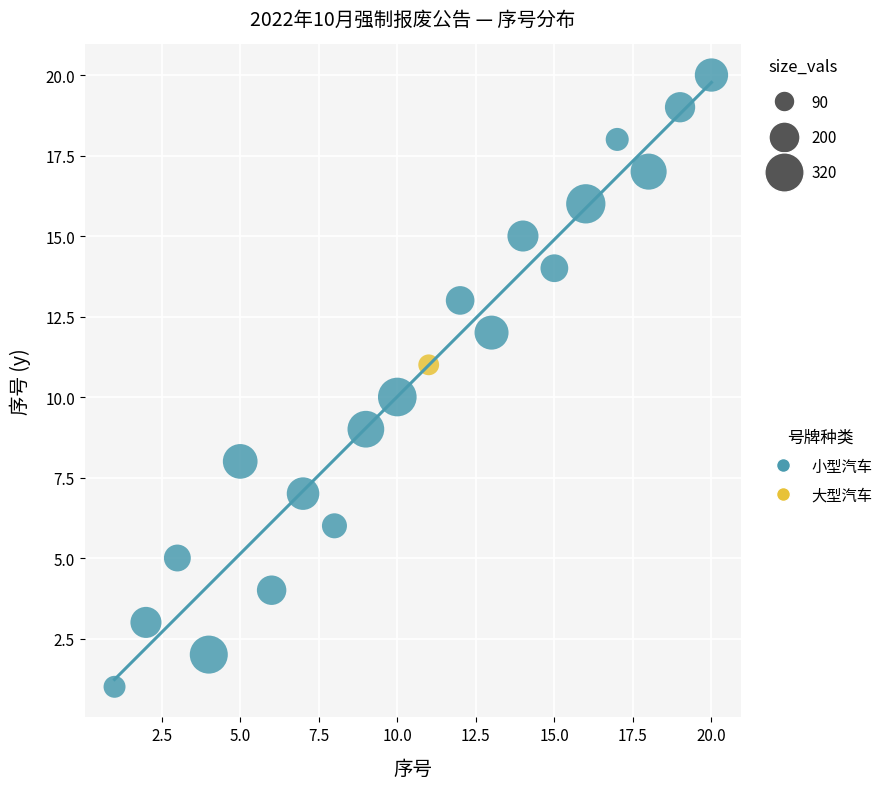

What are all the series names shown in the legend?

小型汽车, 大型汽车